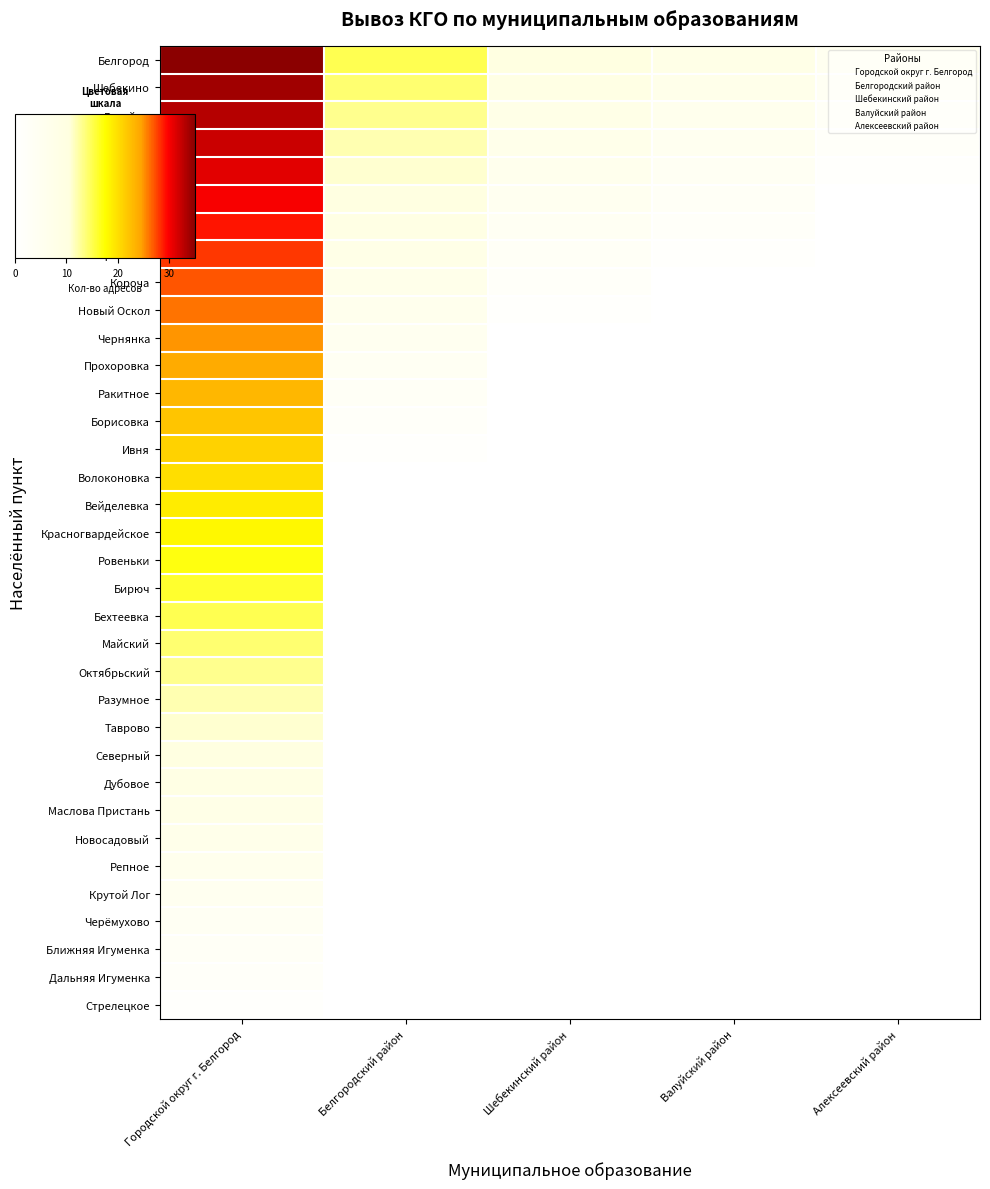

Which category has the highest value across all series?

Городской округ г. Белгород